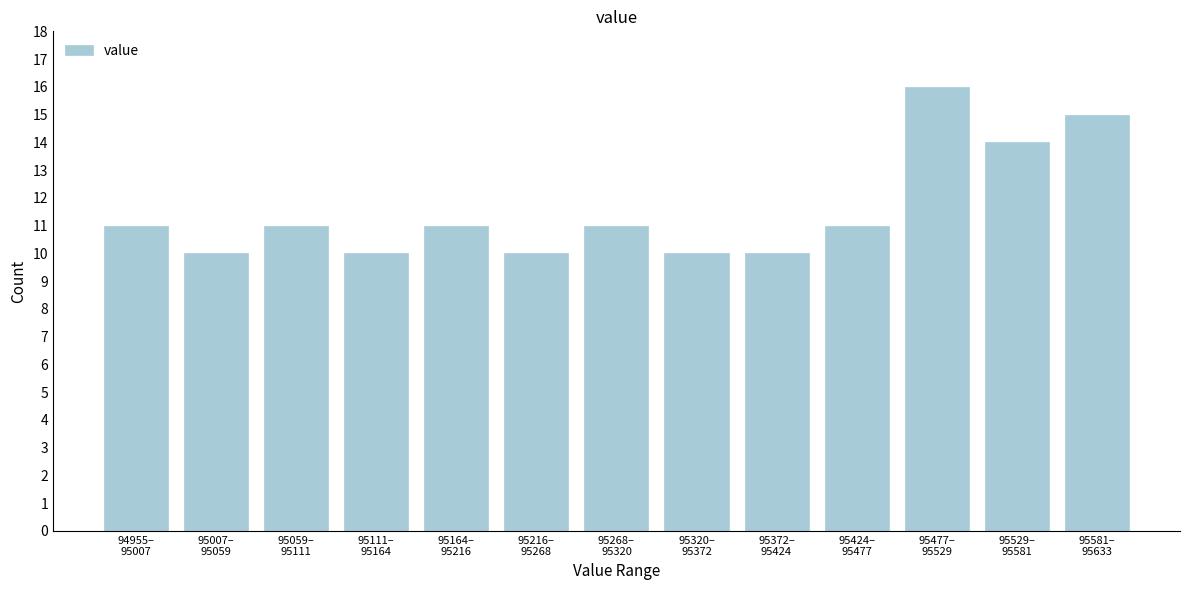

Reading right to left, what are all the values shown in this chart?

15	14	16	11	10	10	11	10	11	10	11	10	11